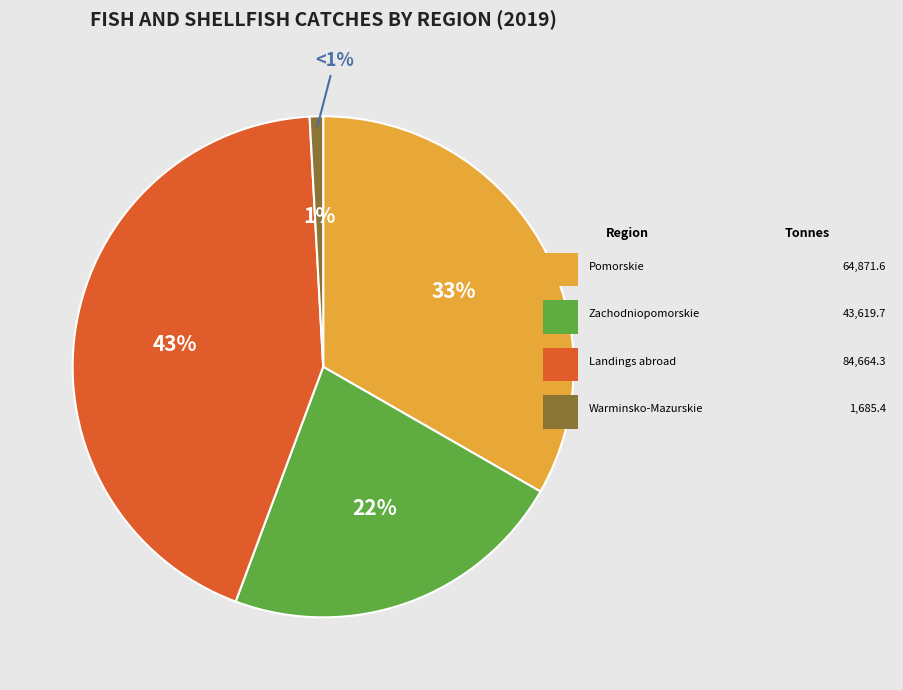

Which category has the smallest portion of the pie?

Warminsko-Mazurskie Voivodship